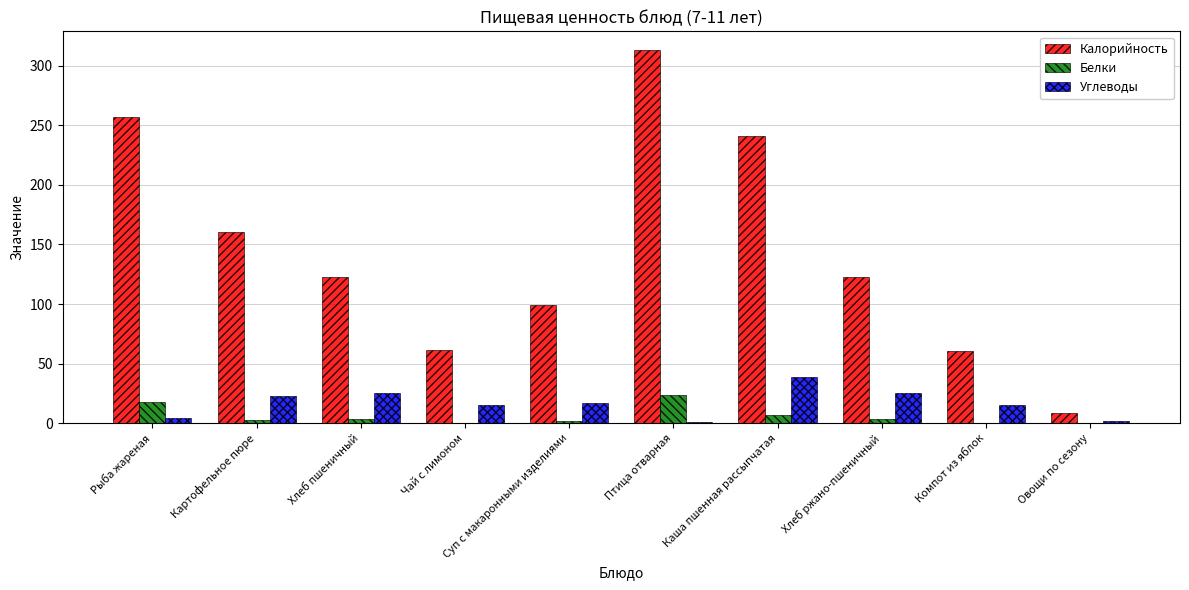

The Калорийность series shows 558.5 at Птица отварная. True or false?

False